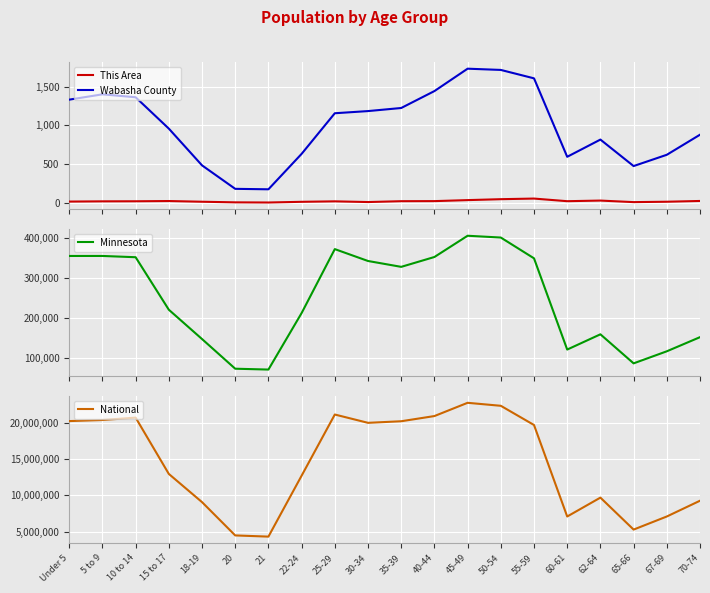

What is the greatest value displayed?

22708591